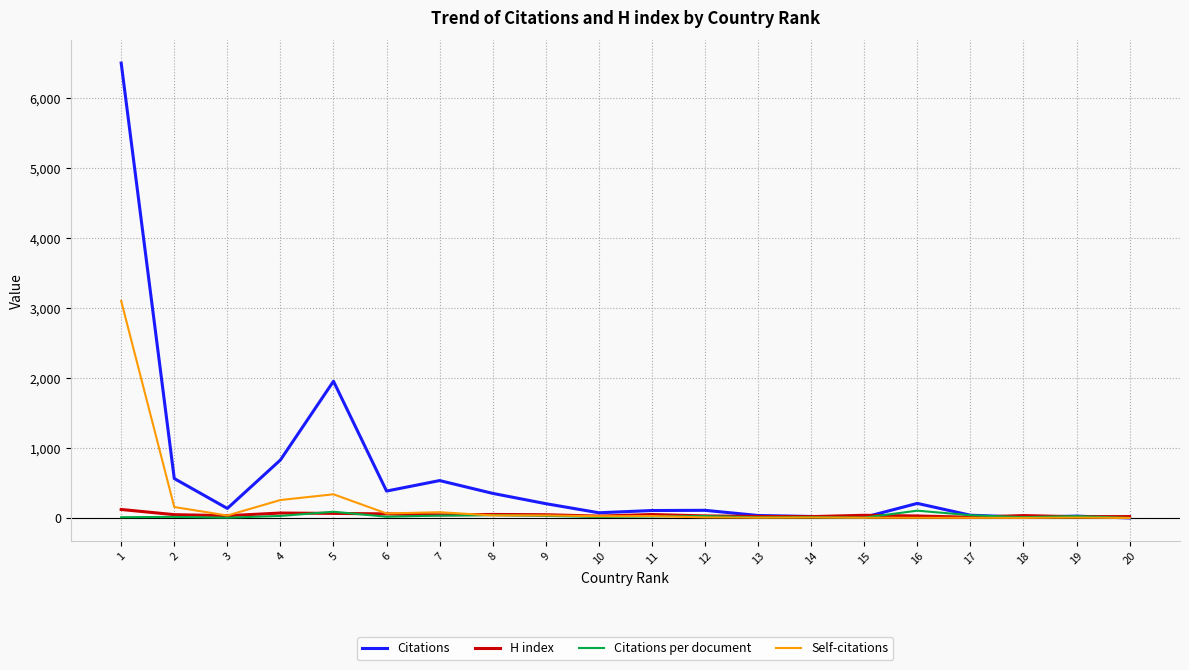

What is the approximate value of Self-citations at 13?

4.0